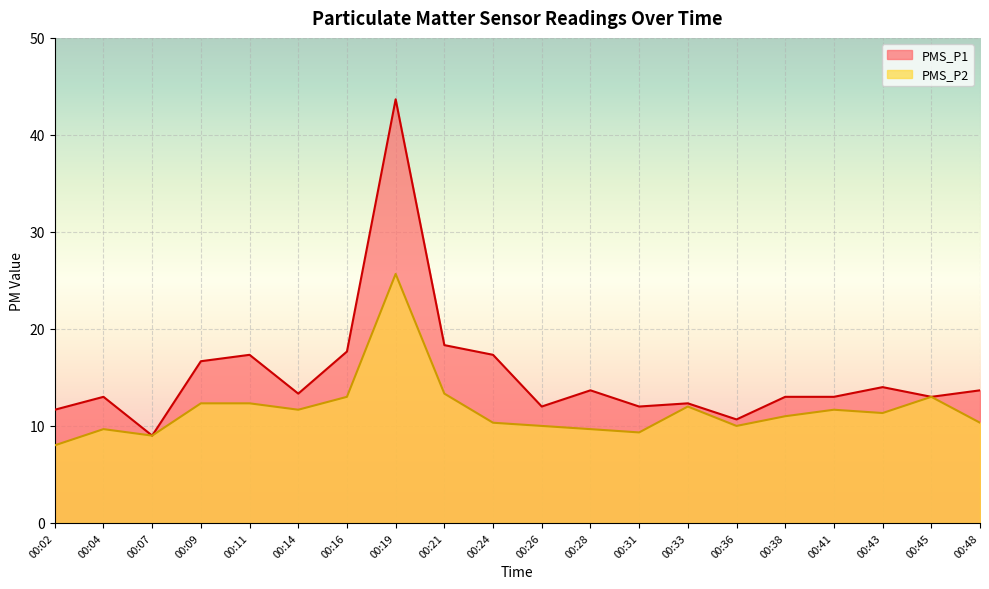

Reading left to right, list all the values displayed in this chart.

PMS_P1: 00:02=11.7	00:04=13.0	00:07=9.0	00:09=16.7	00:11=17.3	00:14=13.3	00:16=17.7	00:19=43.7	00:21=18.3	00:24=17.3	00:26=12.0	00:28=13.7	00:31=12.0	00:33=12.3	00:36=10.7	00:38=13.0	00:41=13.0	00:43=14.0	00:45=13.0	00:48=13.7
PMS_P2: 00:02=8.0	00:04=9.7	00:07=9.0	00:09=12.3	00:11=12.3	00:14=11.7	00:16=13.0	00:19=25.7	00:21=13.3	00:24=10.3	00:26=10.0	00:28=9.7	00:31=9.3	00:33=12.0	00:36=10.0	00:38=11.0	00:41=11.7	00:43=11.3	00:45=13.0	00:48=10.3